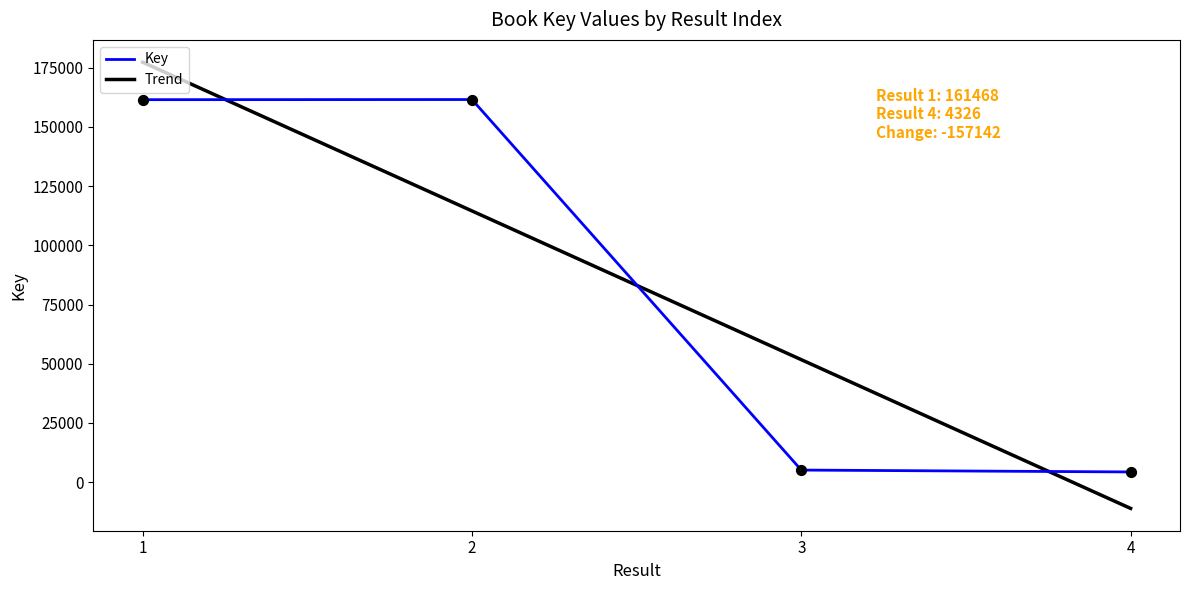

Which has a higher value, 1 or 2?

2